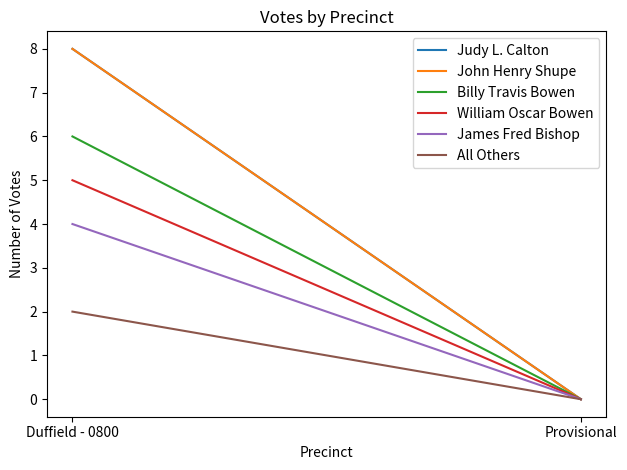

What is the sum of the All Others values at Provisional and Duffield - 0800?

2